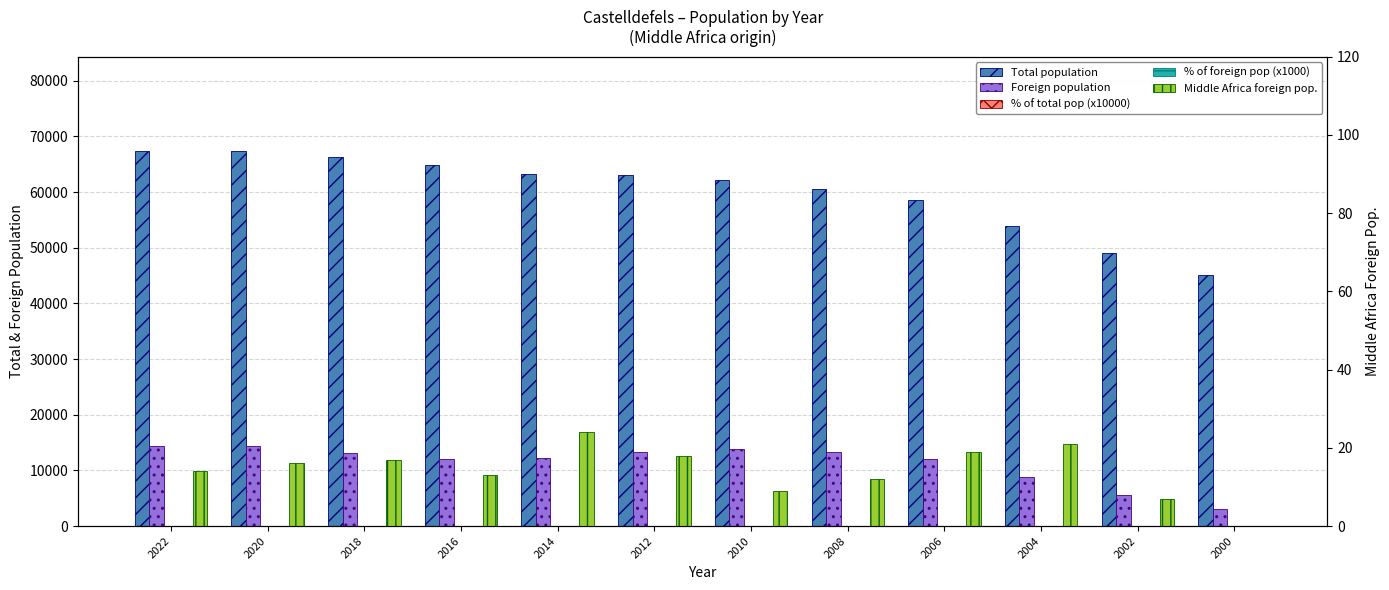

Which category has the lowest value in the Total population series?

2000